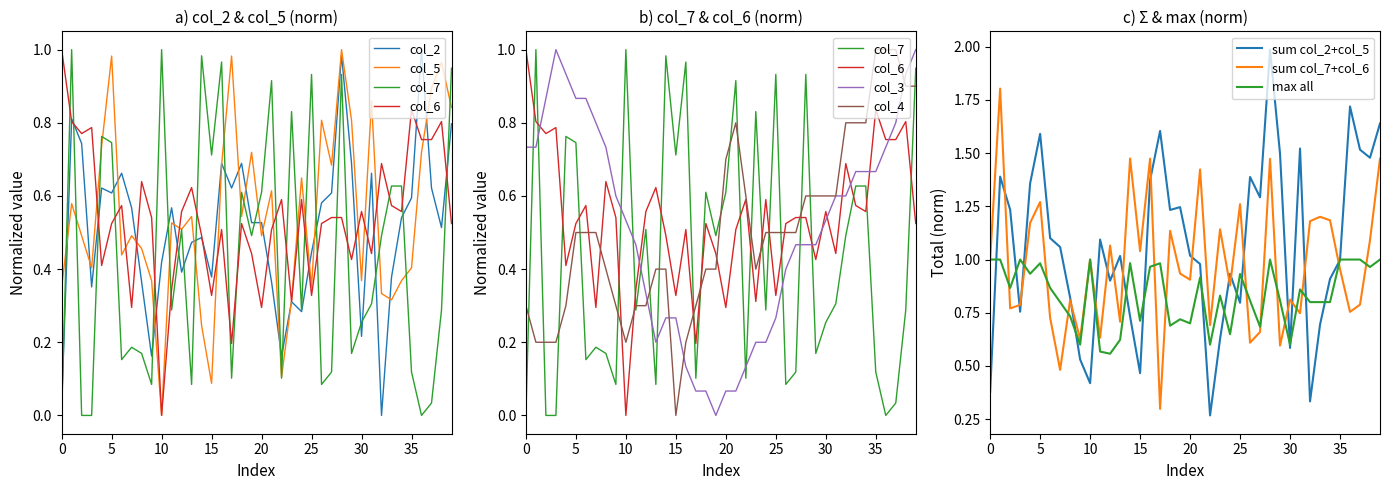

What is the greatest value displayed?

1.0